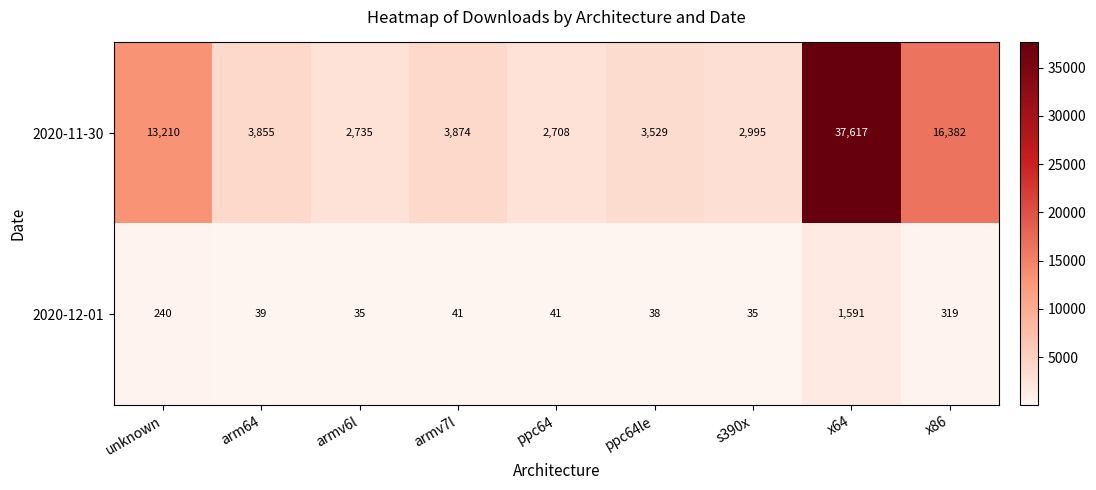

How many series are shown in this chart?

2